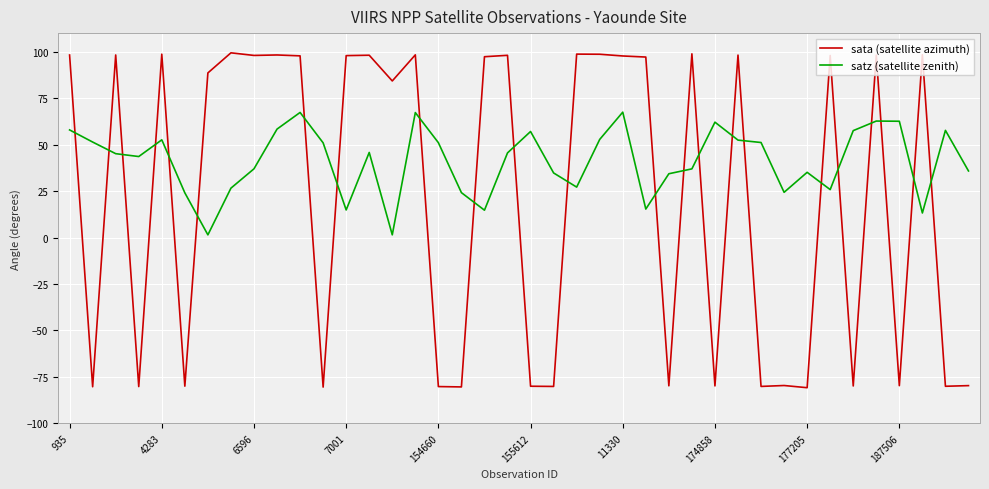

What is the maximum value for satz (satellite zenith)?

67.5